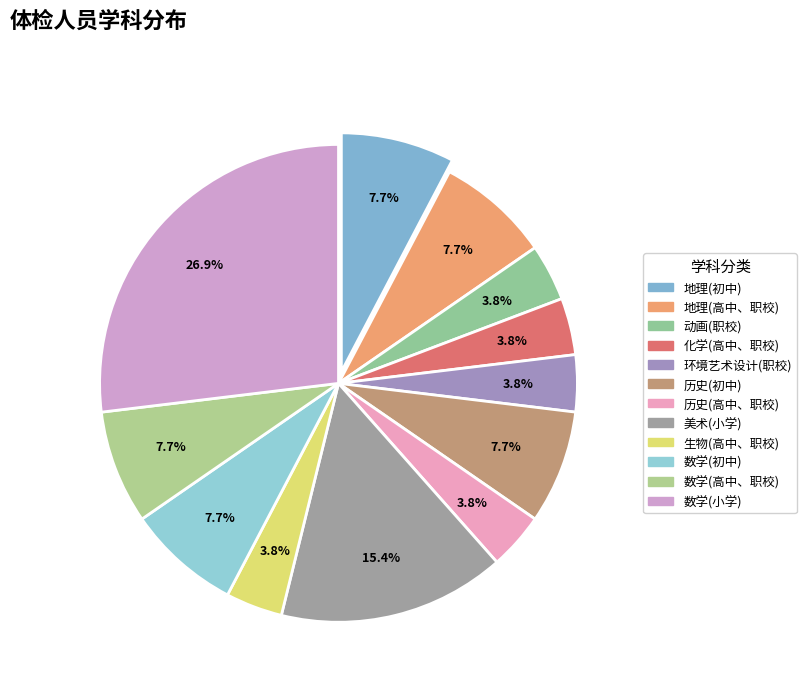

To the nearest percent, what percentage of the pie is 数学(小学)?

27%